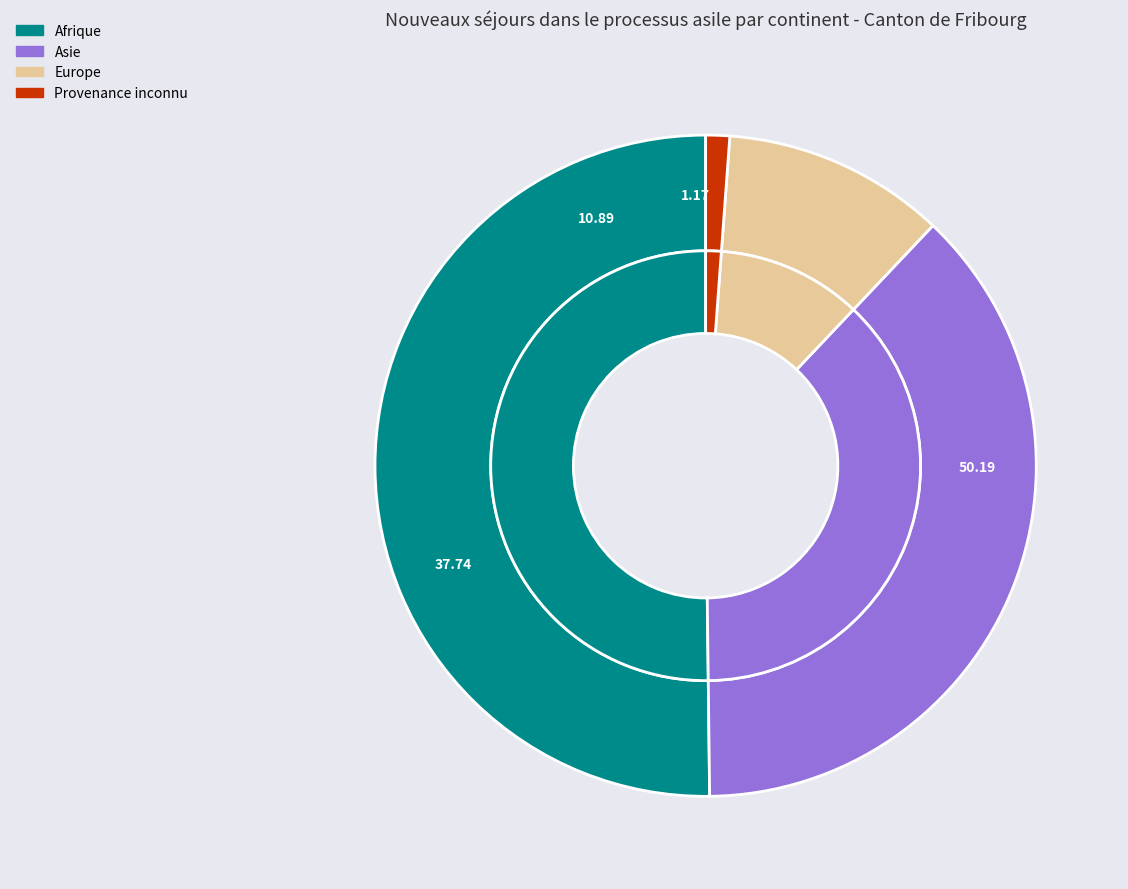

Which slice is the largest?

Afrique